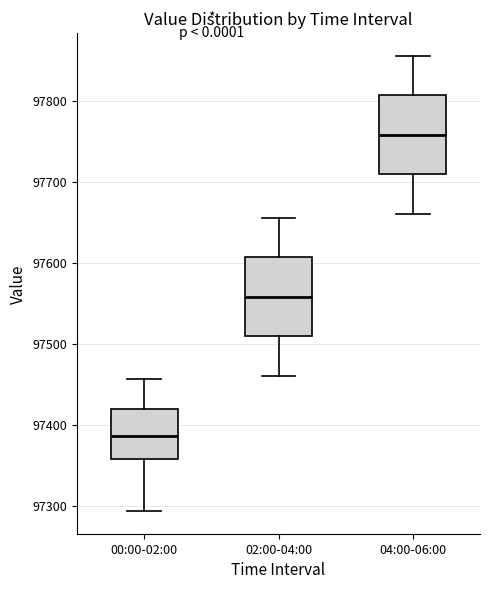

Which box's median line is the lowest?

00:00-02:00